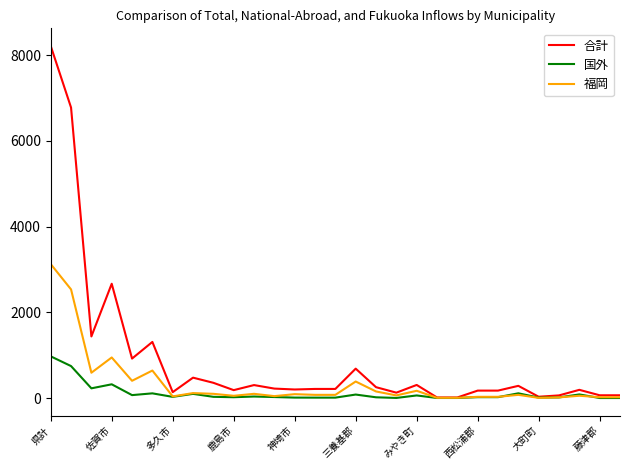

Which series has the largest range (max minus min)?

合計